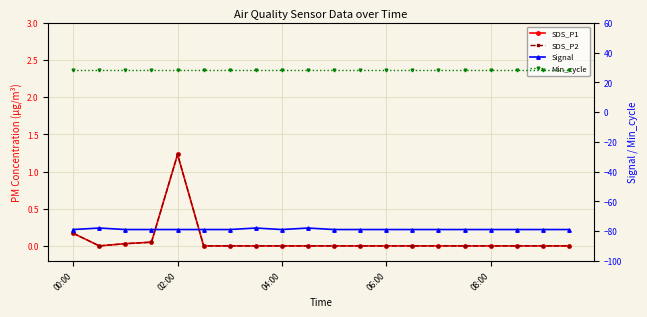

True or false: SDS_P1 and Signal cross at least once.

False